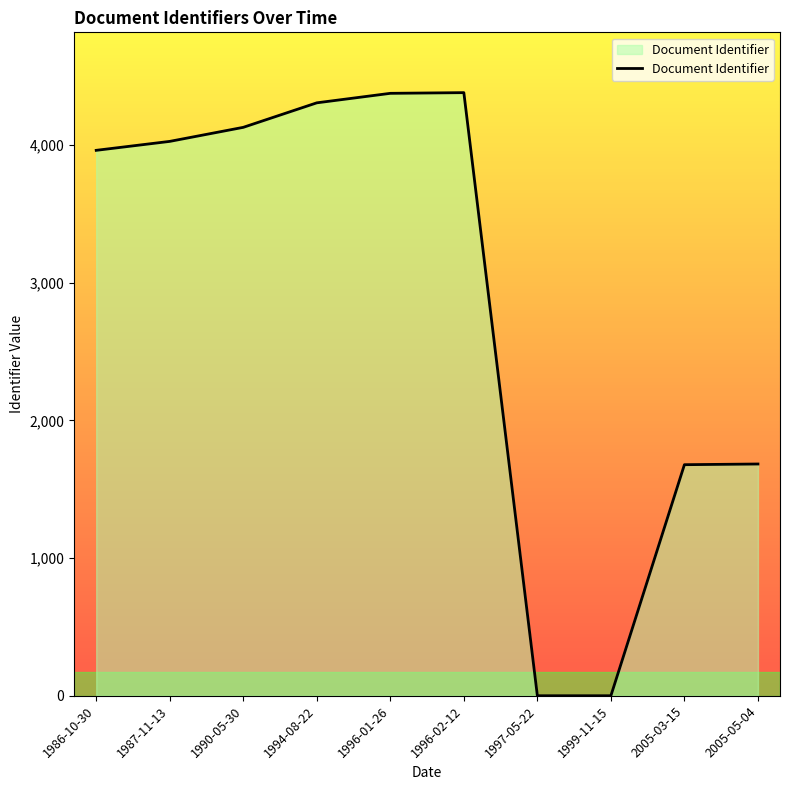

Where is the data nearest to the value 2190?

2005-05-04